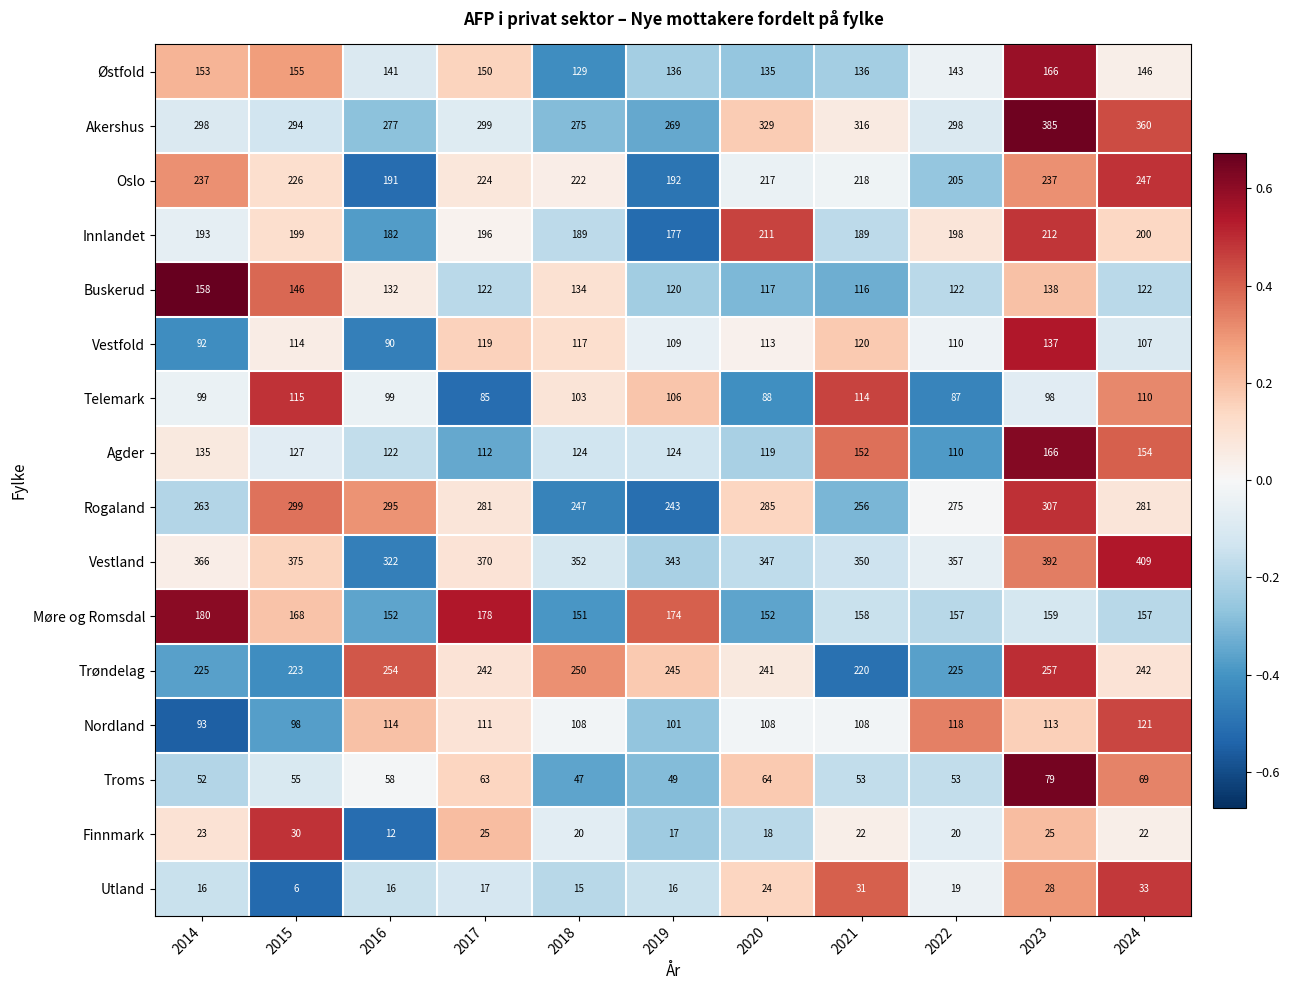

The Vestland series shows 375 at 2015. True or false?

True